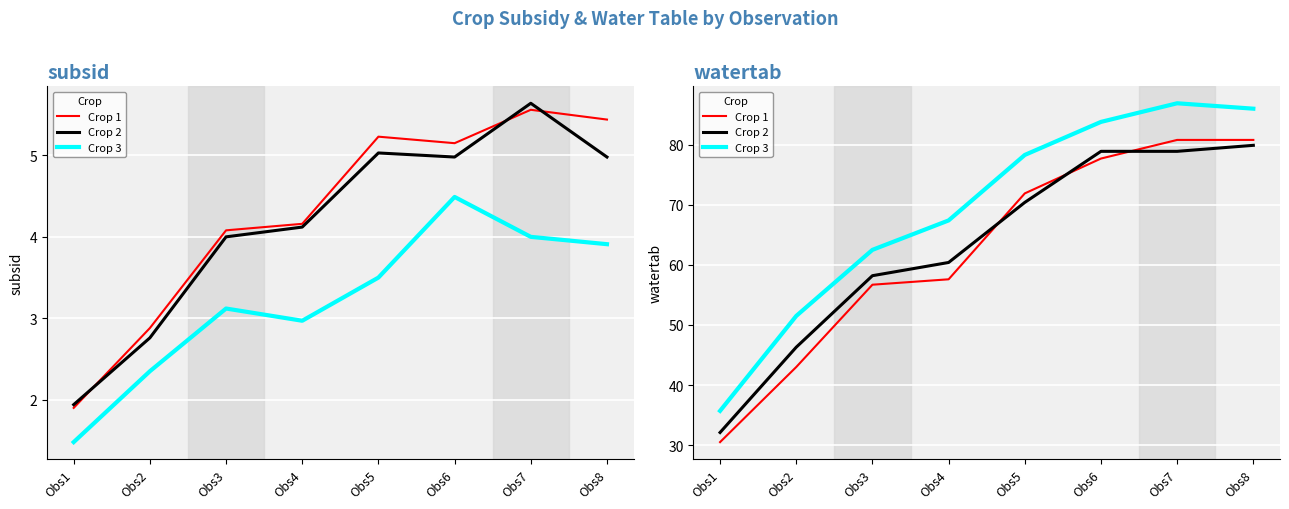

What is the difference between the maximum and minimum values in the Crop 3 series?

51.2